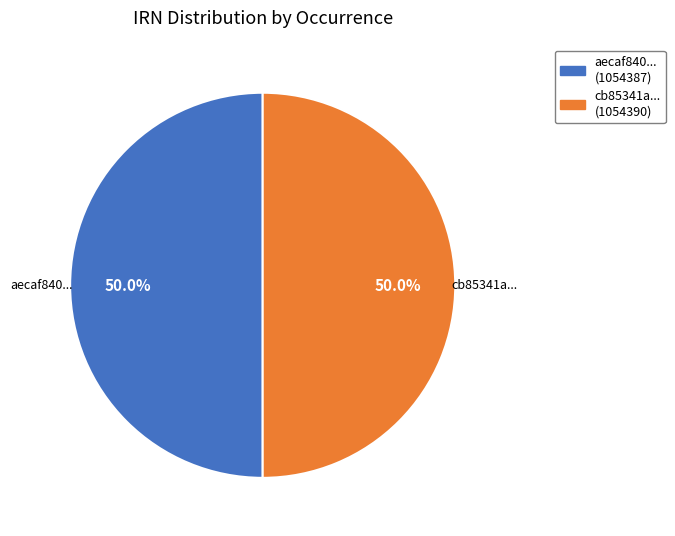

Approximately how many times larger is the value at aecaf840... compared to cb85341a...?

1.0